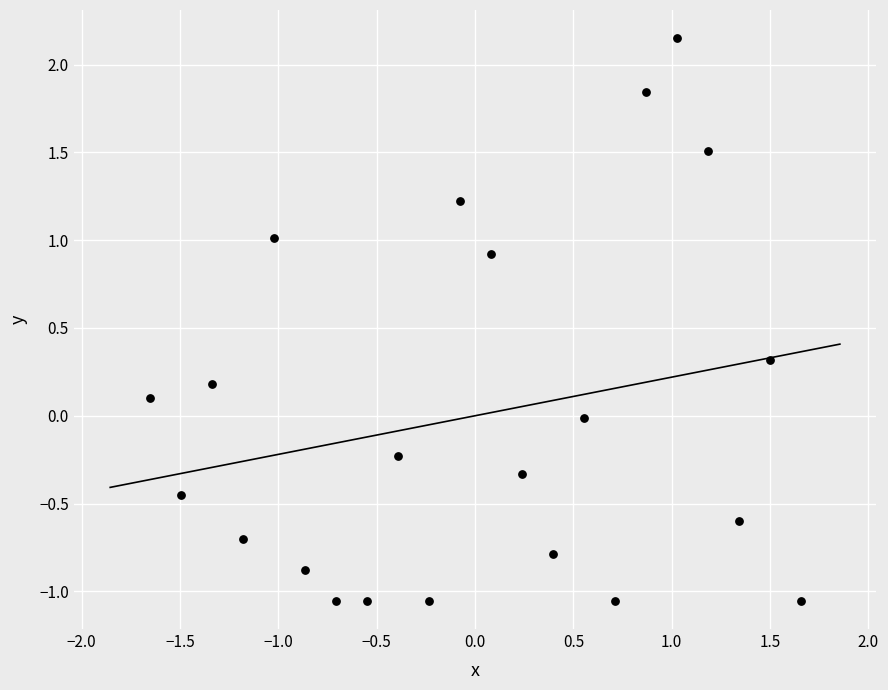

What is the range of X values (max minus min)?

3.3